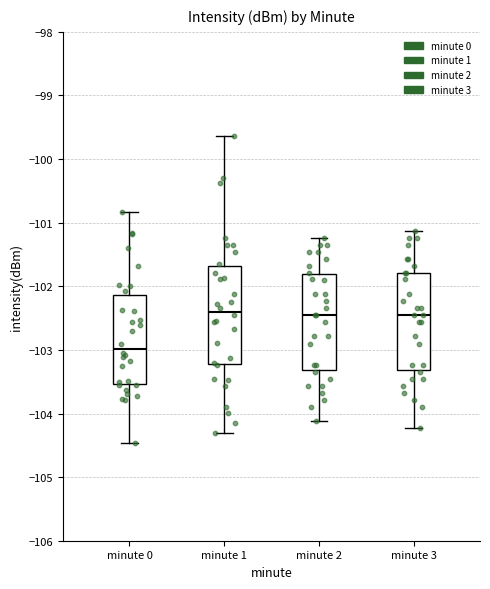

Reading left to right, transcribe this box plot: for each box, give where its median line is, the range the box spans, and where its two whiskers end, as read against the y-axis. The values are not printed on the chart, so give them approximately, as read against the axis.

minute 0: median -103.0, box -103.5 to -102.1, whiskers -104.5 to -100.8
minute 1: median -102.4, box -103.2 to -101.7, whiskers -104.3 to -99.6
minute 2: median -102.5, box -103.3 to -101.8, whiskers -104.1 to -101.2
minute 3: median -102.5, box -103.3 to -101.8, whiskers -104.2 to -101.1